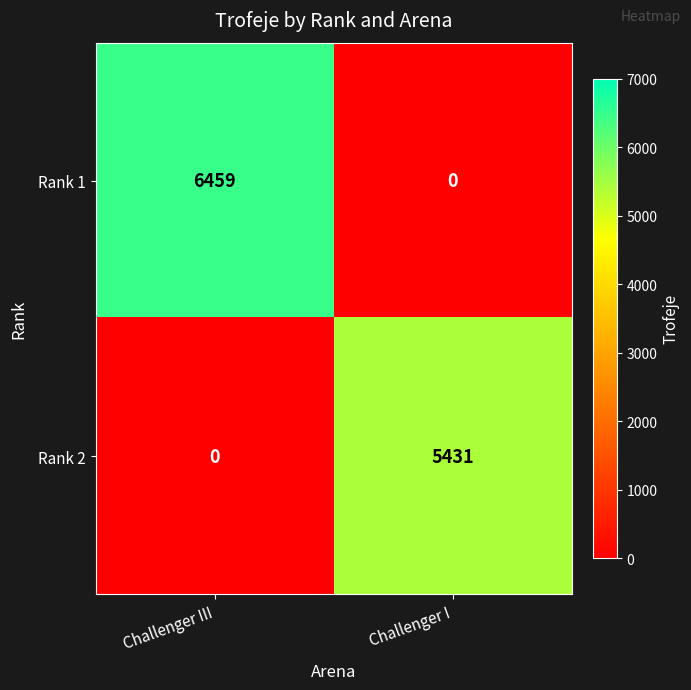

At which label is Rank 2 closest to 2715?

Challenger III